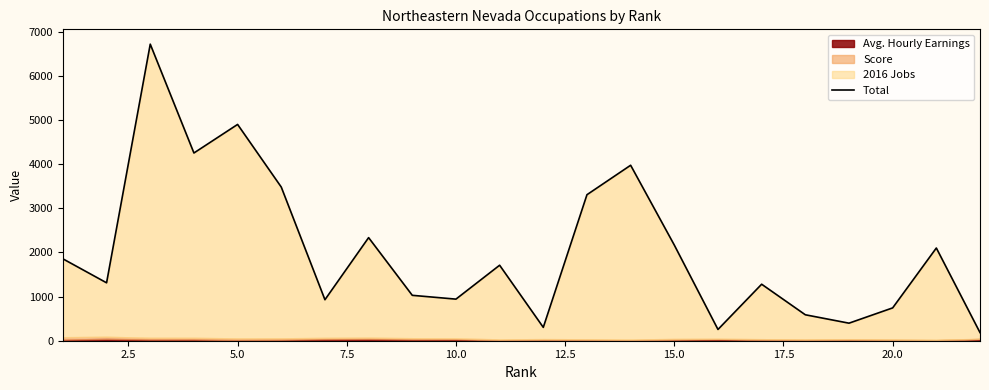

How many data points are less than 1710?

11